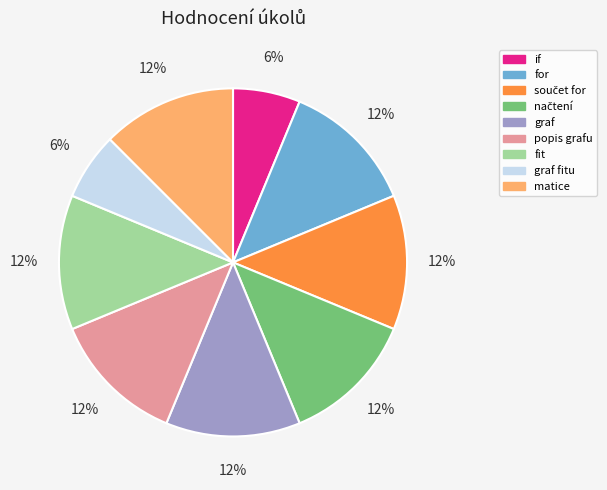

Combined, do graf fitu and graf account for over 50%?

No